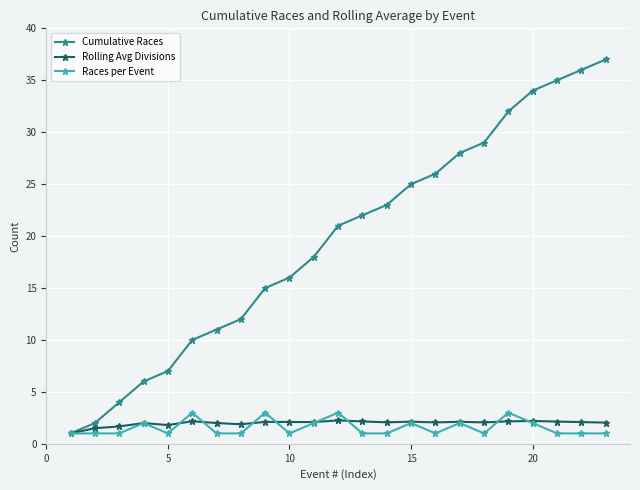

What is the greatest value displayed?

37.0